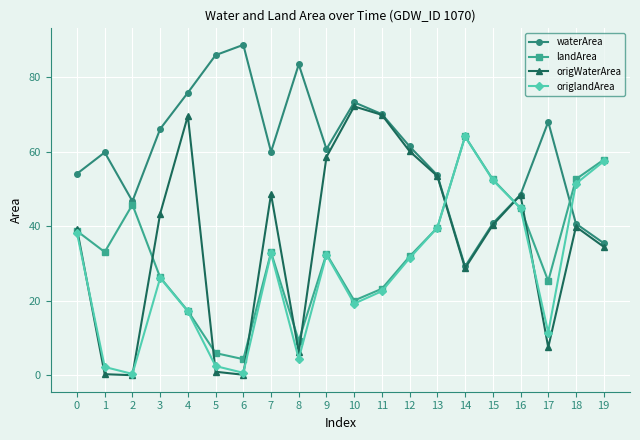

How many series are shown in this chart?

4